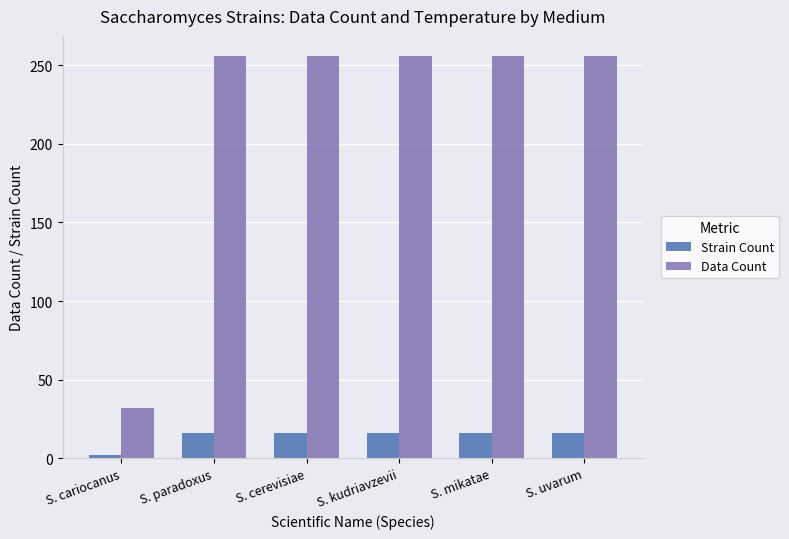

What is the sum of the Data Count values at S. kudriavzevii and S. cariocanus?

288